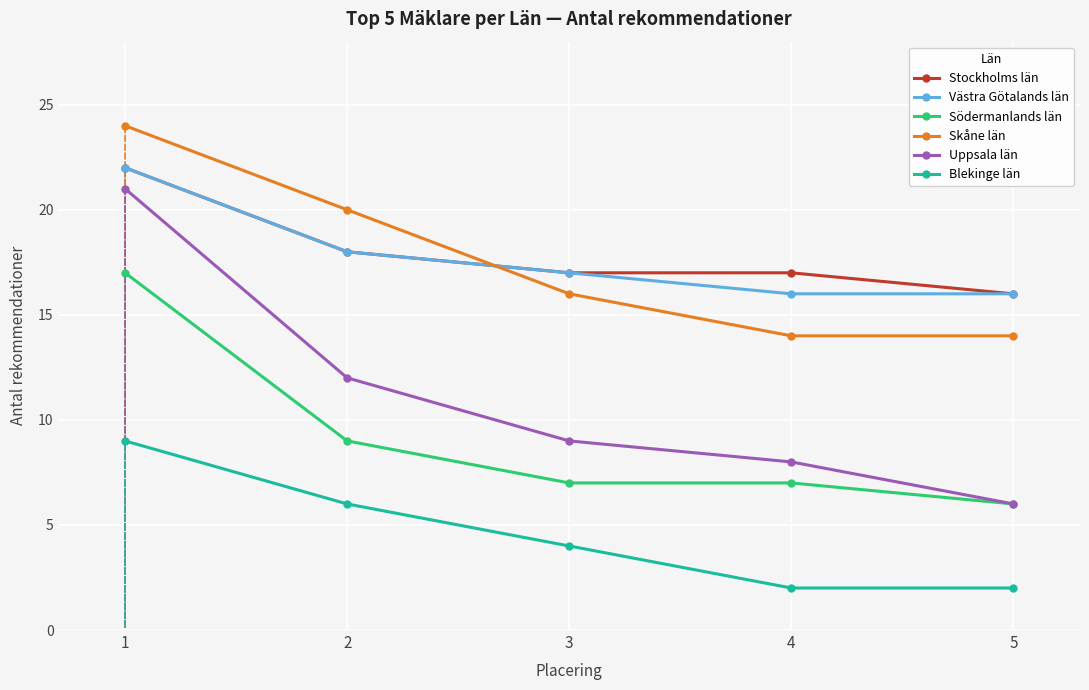

Does the chart display data point markers on the line(s)?

Yes